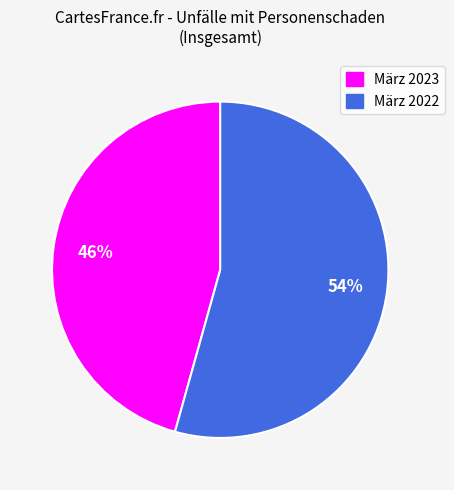

Count the number of slices in the pie.

2